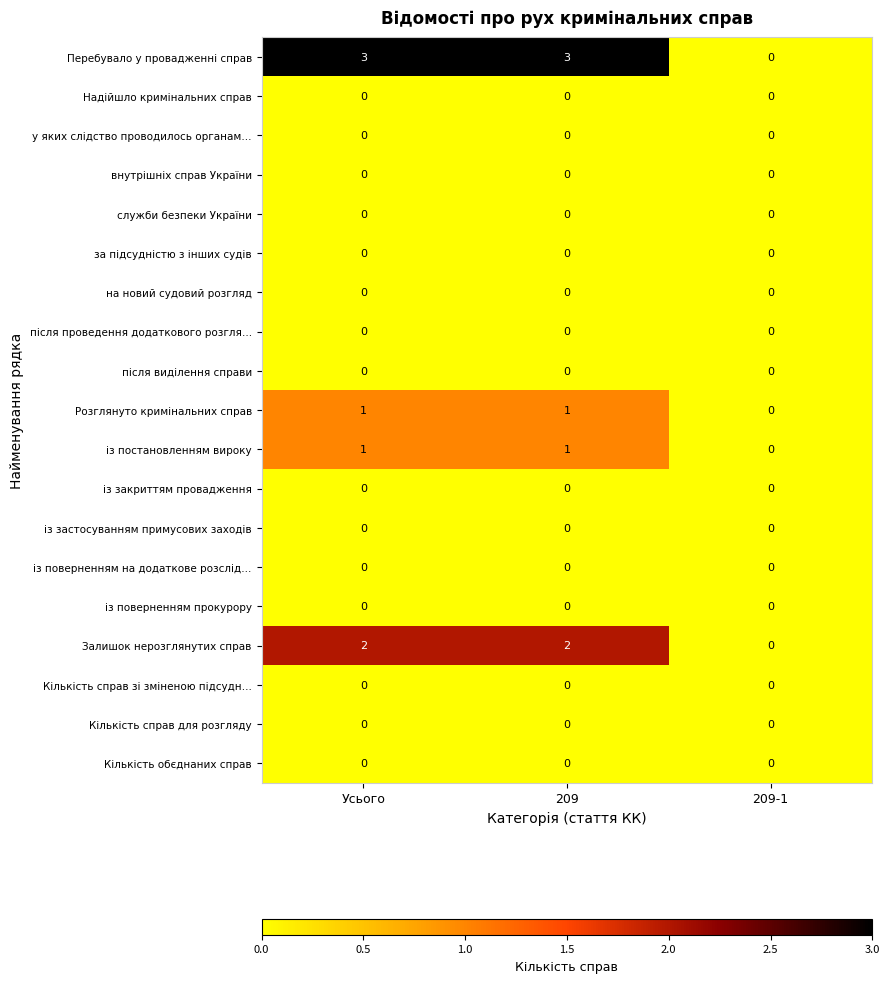

Is the value of після проведення додаткового розгля… at Усього greater than the value of Залишок нерозглянутих справ at 209?

No